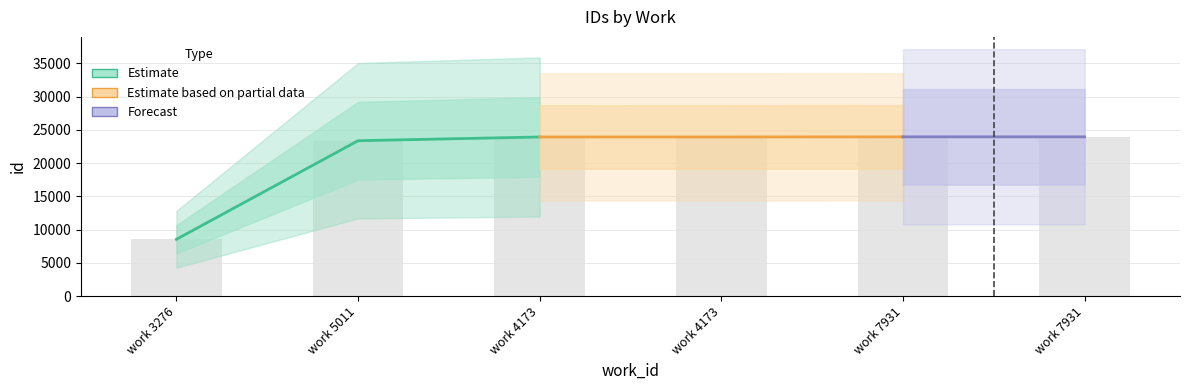

List the labels in order of value, smallest first.

work 3276, work 5011, work 4173, work 4173, work 7931, work 7931